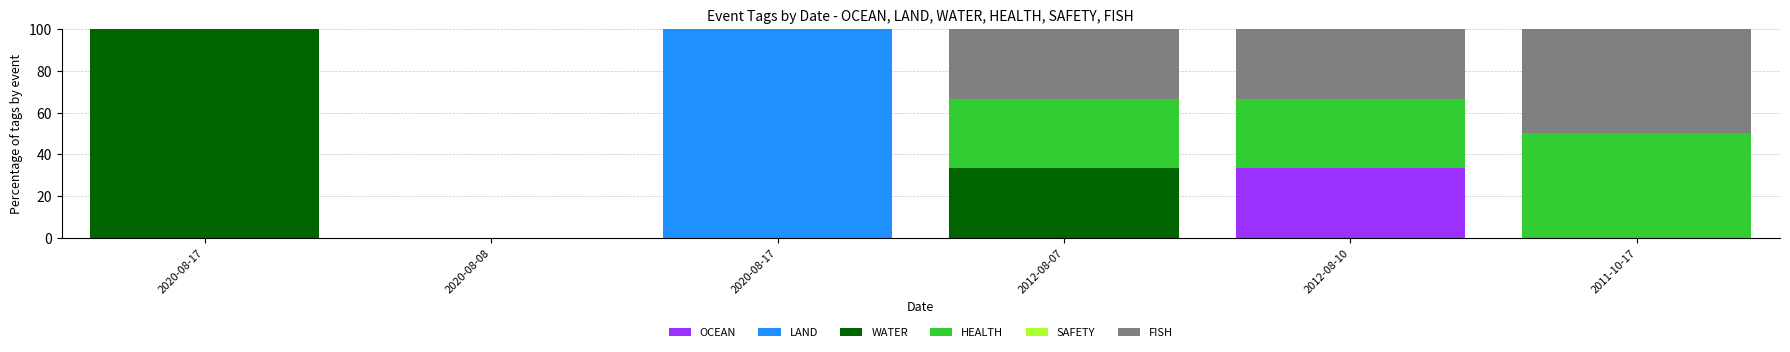

How many series are shown in this chart?

5